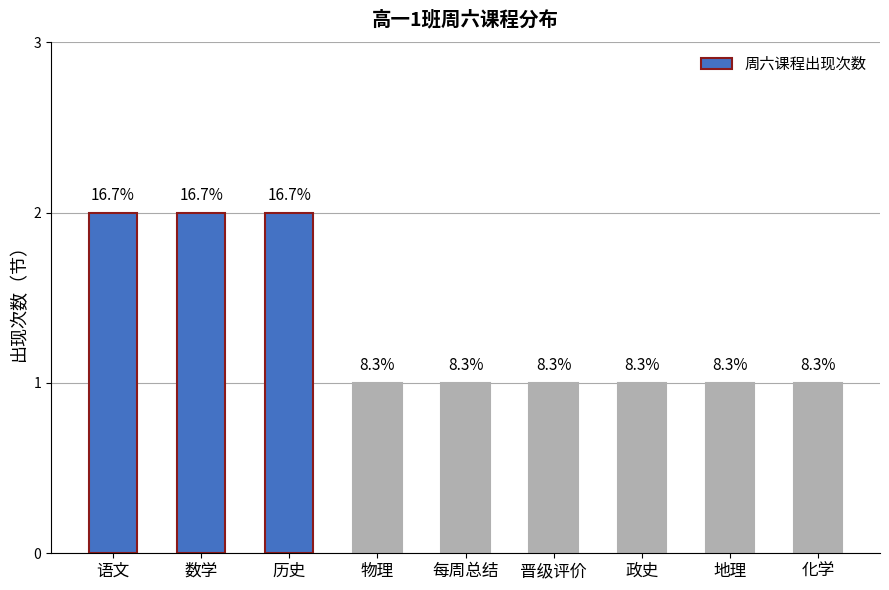

The chart shows a value of 1 at 政史. True or false?

True